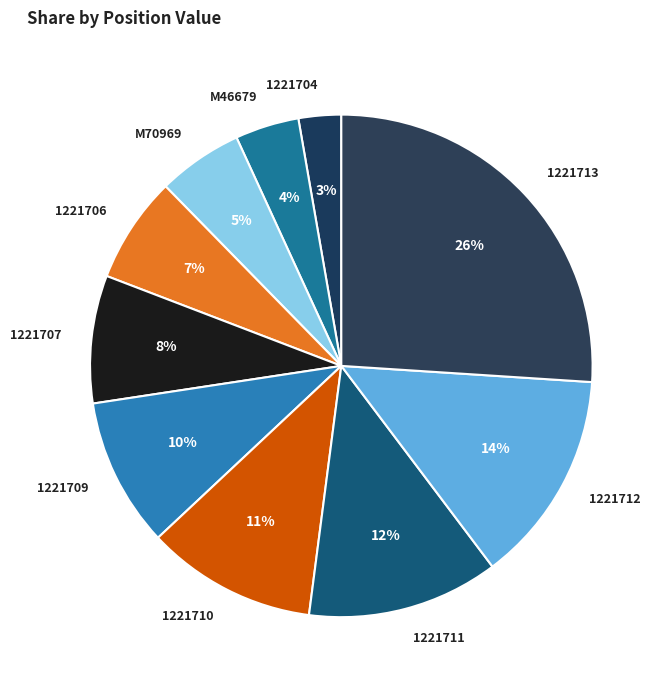

Do 1221704 and 1221709 together represent more than half of the pie?

No